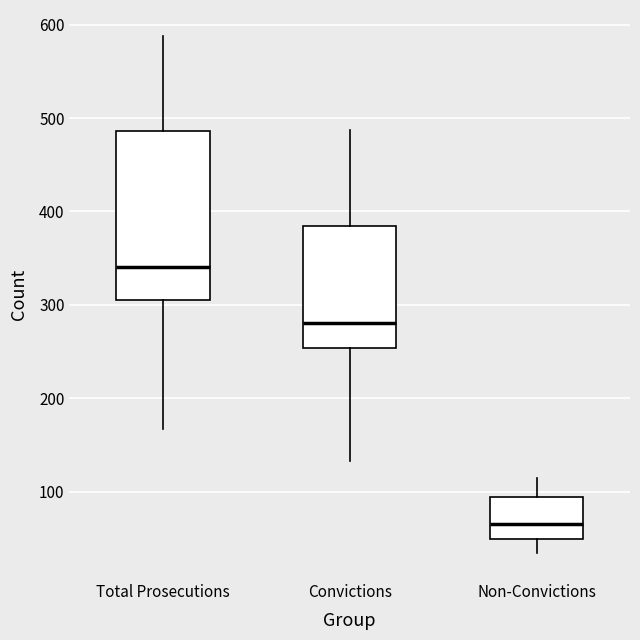

Which box is the tallest, from its lower edge to its upper edge?

Total Prosecutions